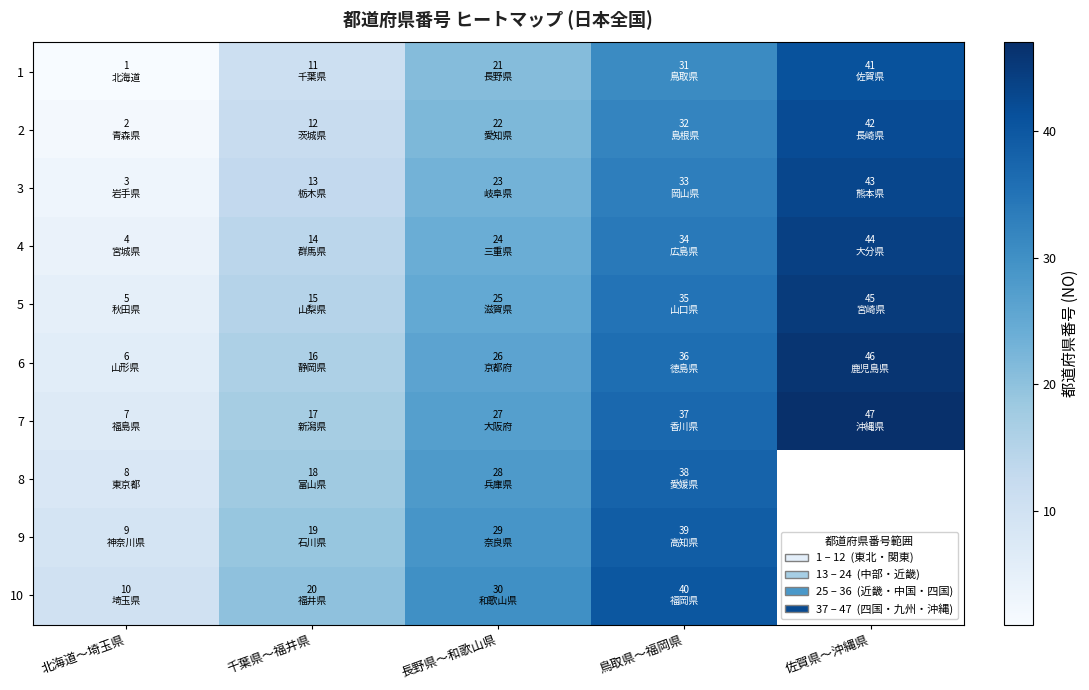

At which category is the sum across all series the highest?

鳥取県〜福岡県